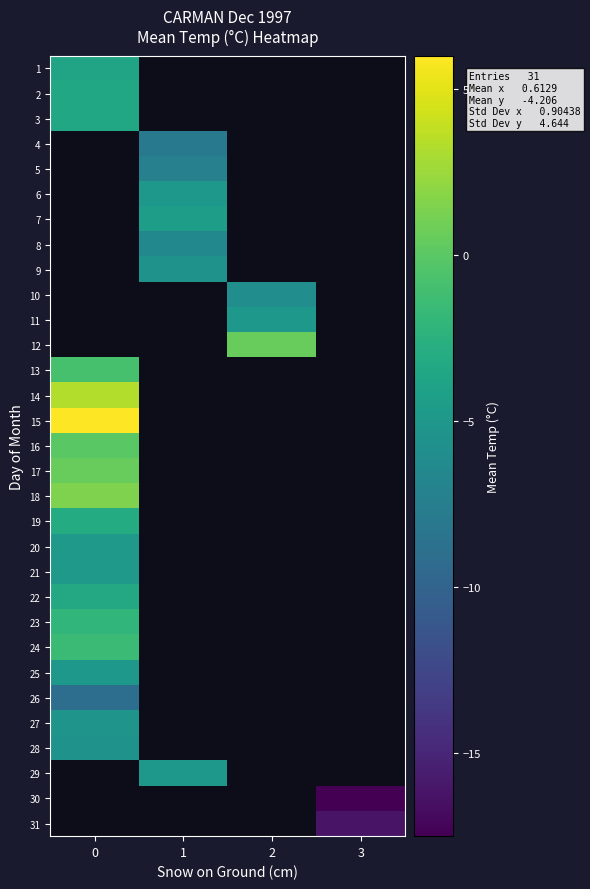

Is the value of 28 at 1 greater than the value of 15 at 2?

No